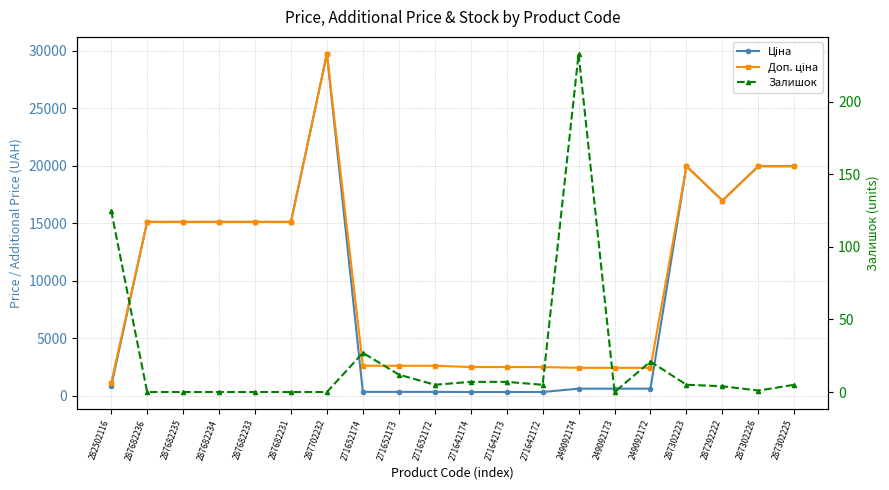

Is this an area chart (filled region under the line)?

No